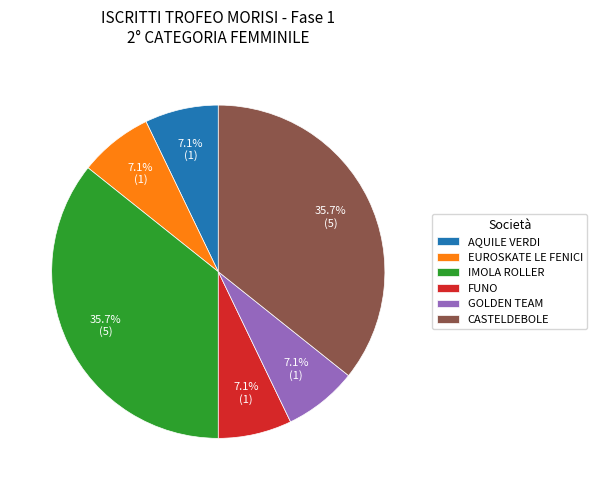

To the nearest percent, what portion does IMOLA ROLLER represent?

36%